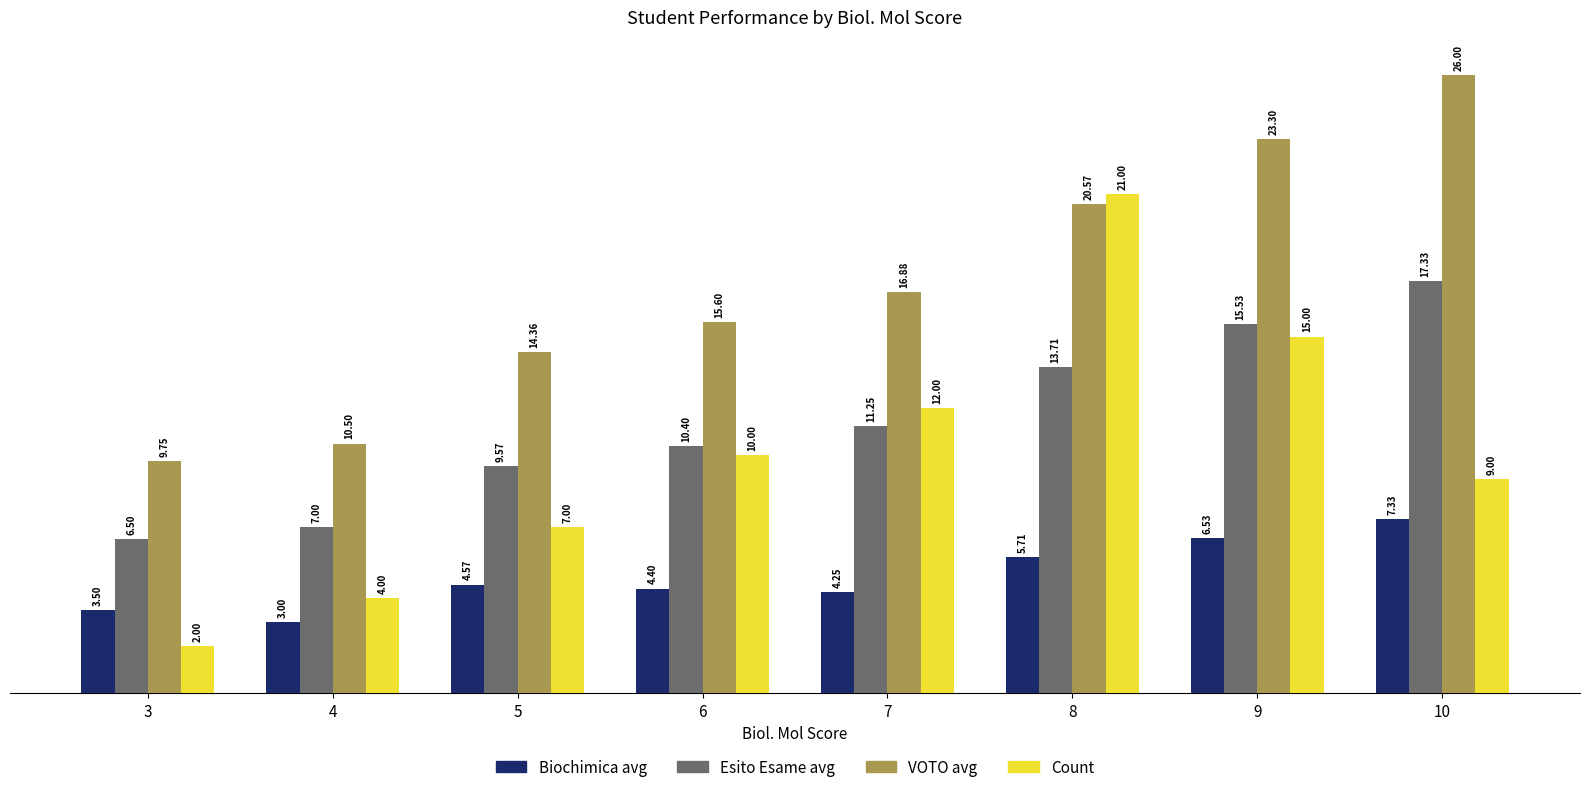

The value of Biochimica avg at 10 is 10.5. True or false?

False